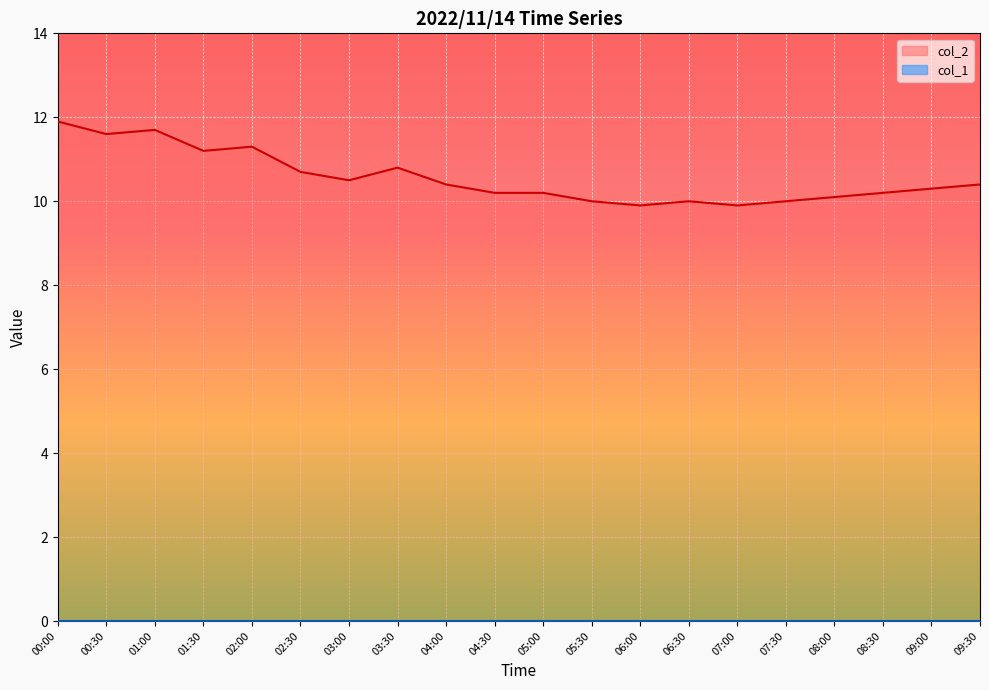

What is the difference between the maximum and minimum values?

2.0